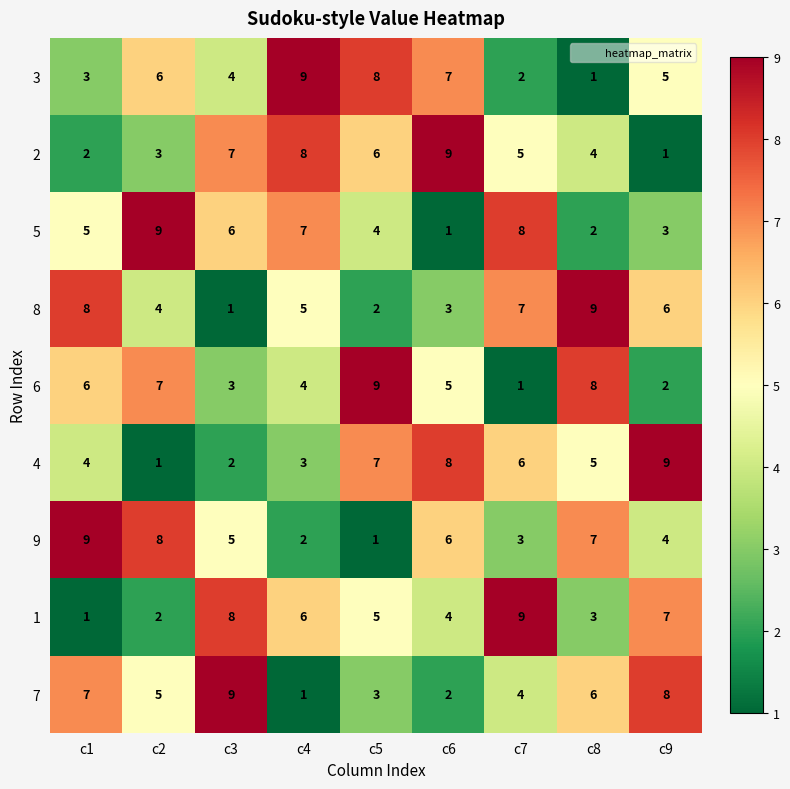

The value of 2 at c2 is 1. True or false?

False